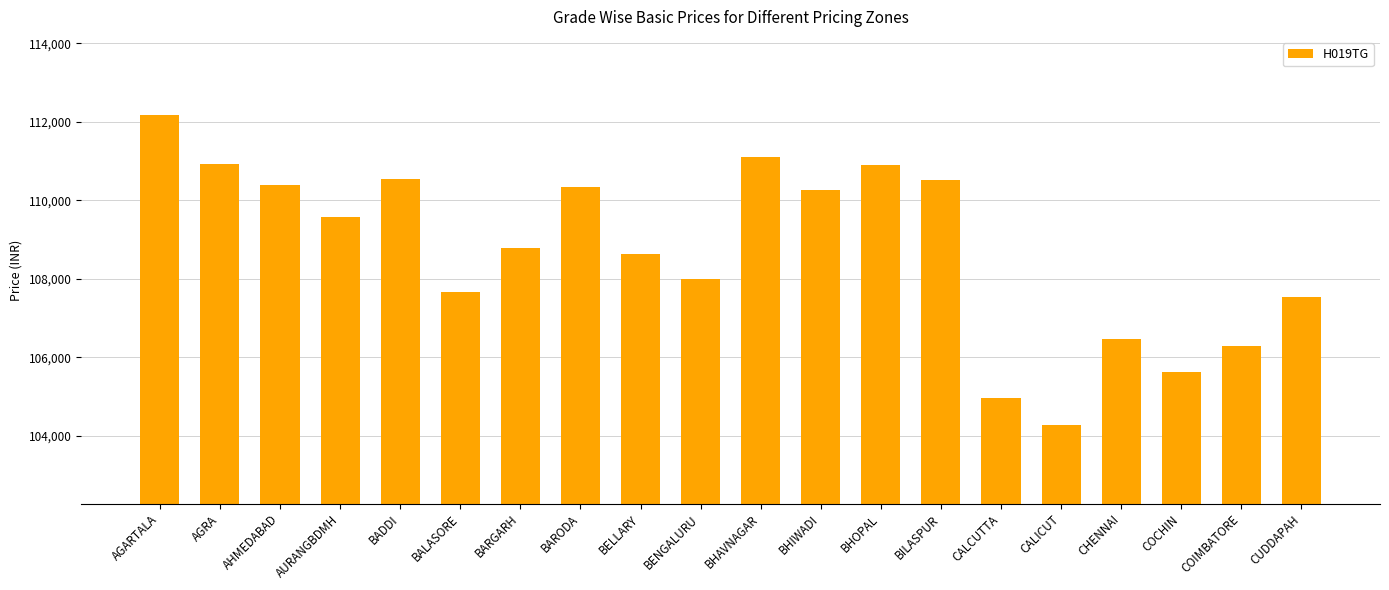

Where does the data first go above 109589?

AGARTALA